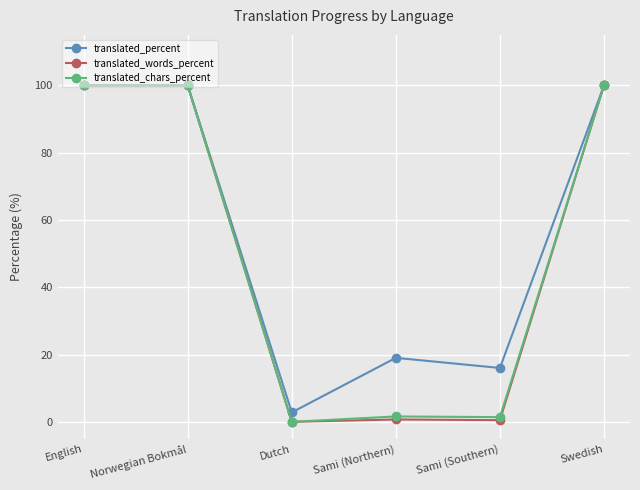

At how many categories does at least one series exceed 85?

3